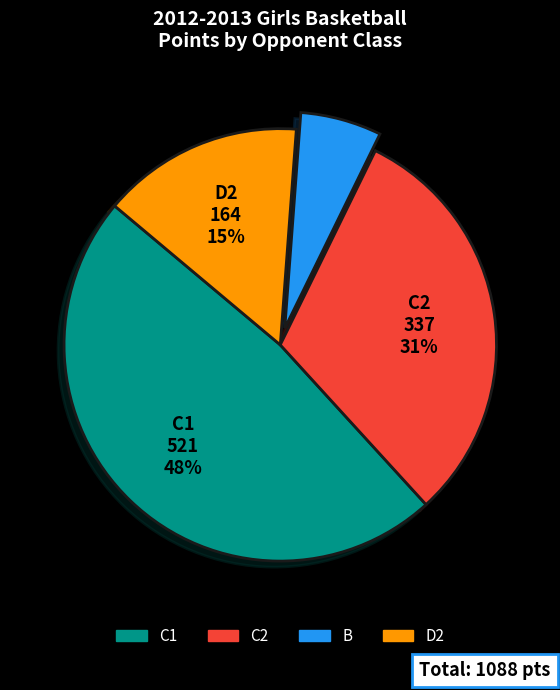

Between C2 and B, which is larger?

C2